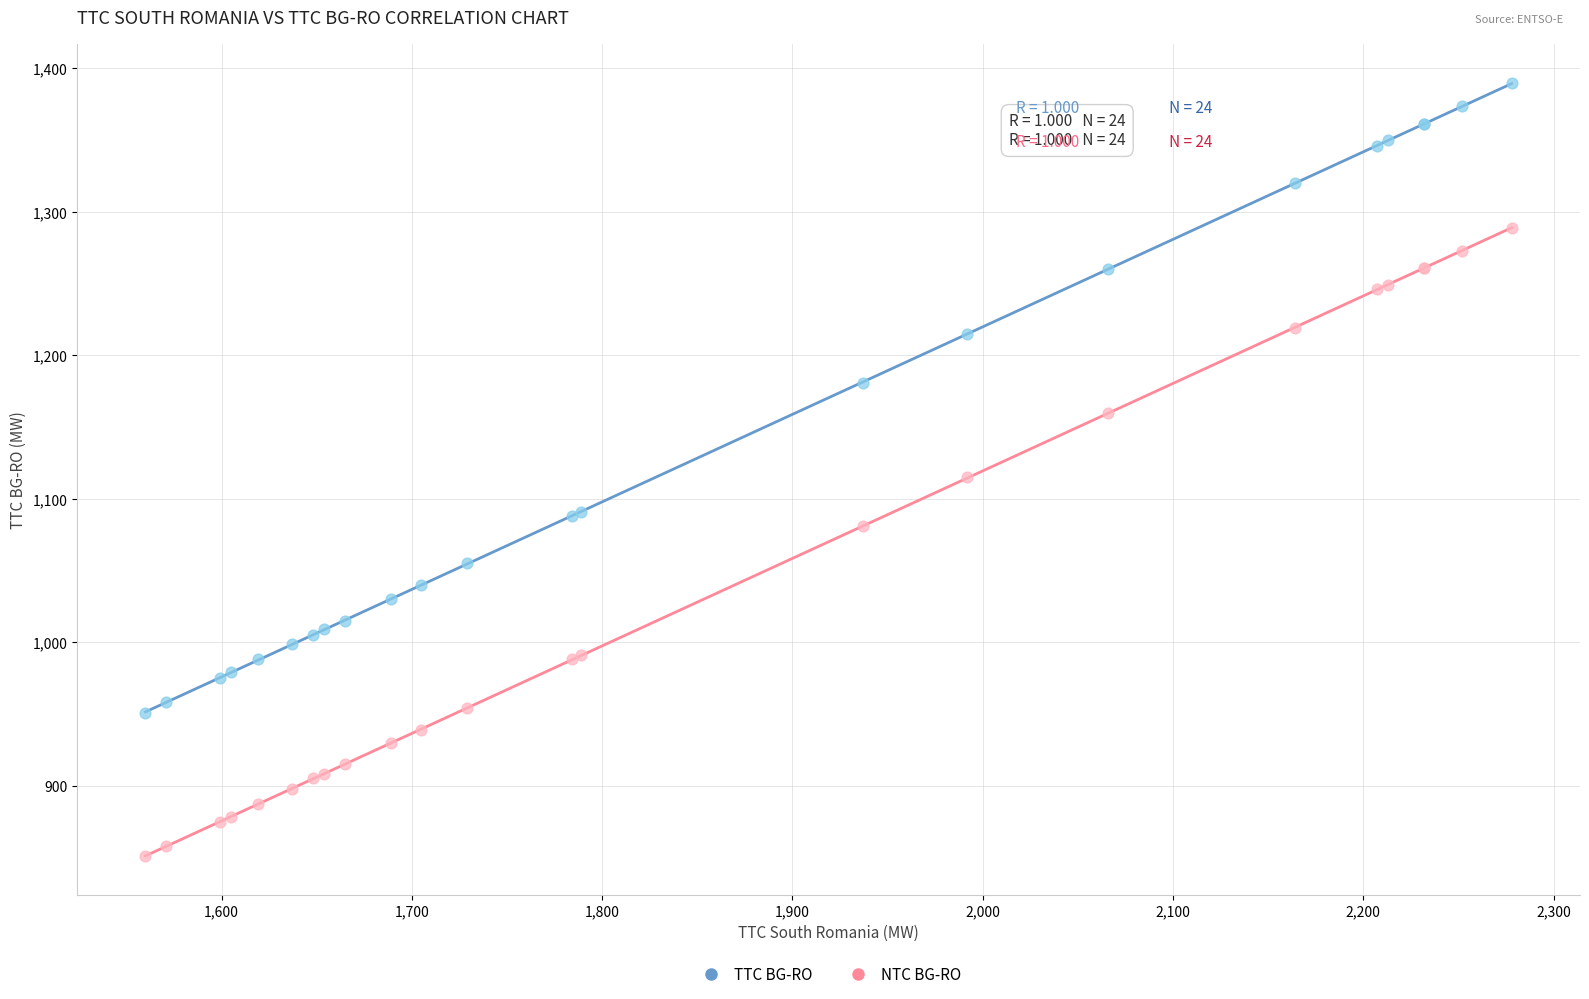

Which series reaches the minimum Y coordinate?

NTC BG-RO